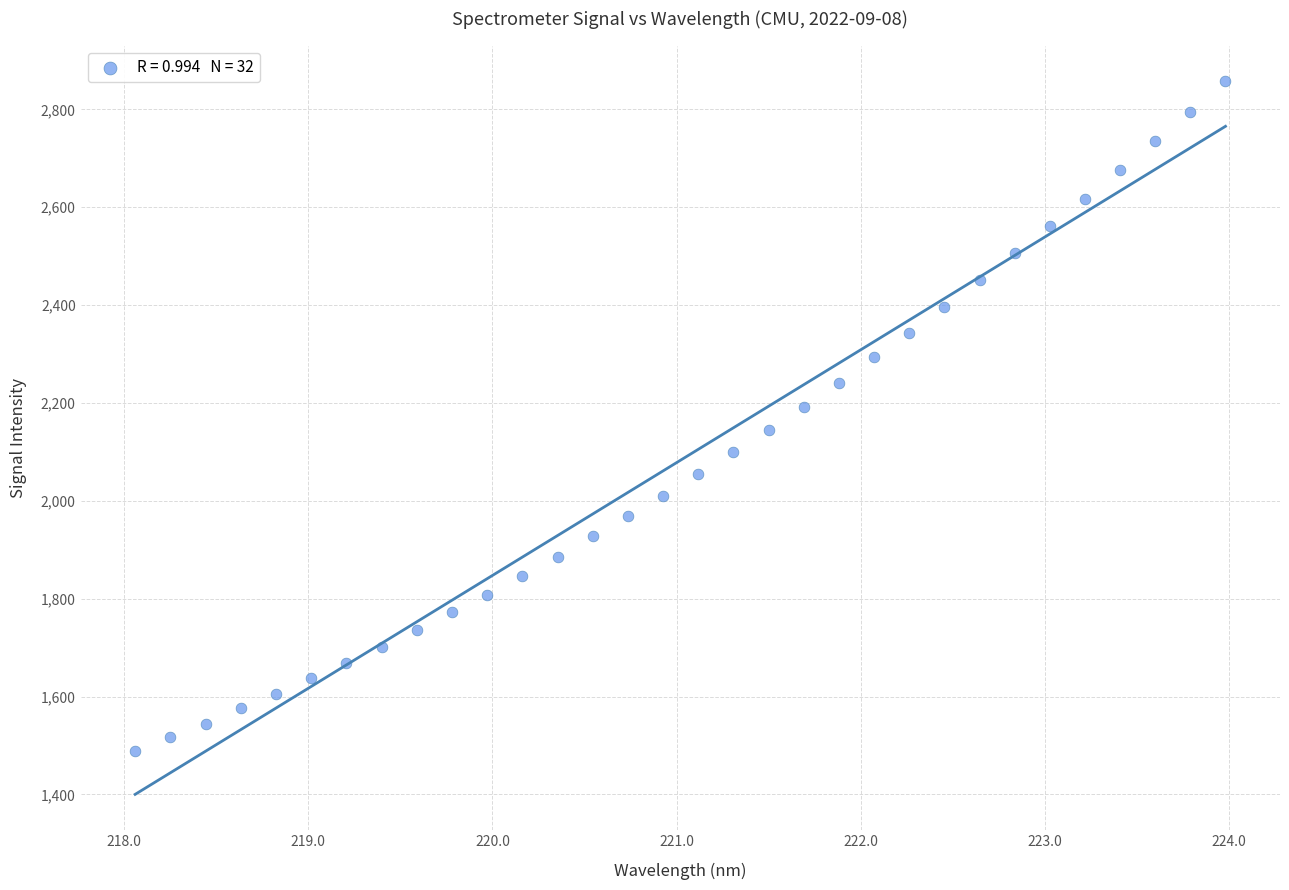

What is the range of X values (max minus min)?

5.9